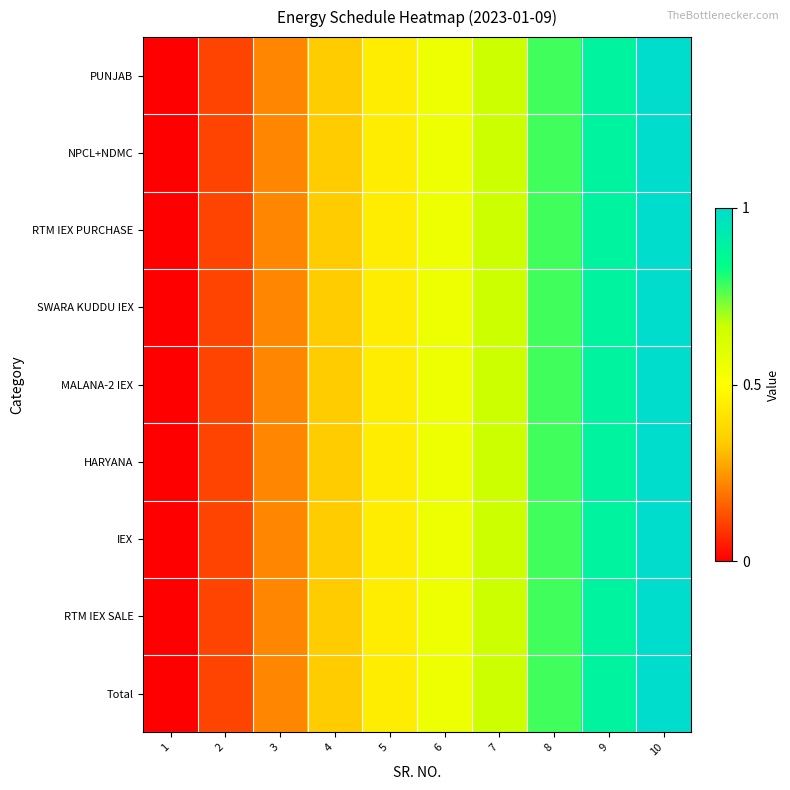

Reading left to right, what are all the values shown in this chart?

PUNJAB: 1=0.0	2=0.1	3=0.2	4=0.3	5=0.4	6=0.6	7=0.7	8=0.8	9=0.9	10=1.0
NPCL+NDMC: 1=0.0	2=0.1	3=0.2	4=0.3	5=0.4	6=0.6	7=0.7	8=0.8	9=0.9	10=1.0
RTM IEX PURCHASE: 1=0.0	2=0.1	3=0.2	4=0.3	5=0.4	6=0.6	7=0.7	8=0.8	9=0.9	10=1.0
SWARA KUDDU IEX: 1=0.0	2=0.1	3=0.2	4=0.3	5=0.4	6=0.6	7=0.7	8=0.8	9=0.9	10=1.0
MALANA-2 IEX: 1=0.0	2=0.1	3=0.2	4=0.3	5=0.4	6=0.6	7=0.7	8=0.8	9=0.9	10=1.0
HARYANA: 1=0.0	2=0.1	3=0.2	4=0.3	5=0.4	6=0.6	7=0.7	8=0.8	9=0.9	10=1.0
IEX: 1=0.0	2=0.1	3=0.2	4=0.3	5=0.4	6=0.6	7=0.7	8=0.8	9=0.9	10=1.0
RTM IEX SALE: 1=0.0	2=0.1	3=0.2	4=0.3	5=0.4	6=0.6	7=0.7	8=0.8	9=0.9	10=1.0
Total: 1=0.0	2=0.1	3=0.2	4=0.3	5=0.4	6=0.6	7=0.7	8=0.8	9=0.9	10=1.0